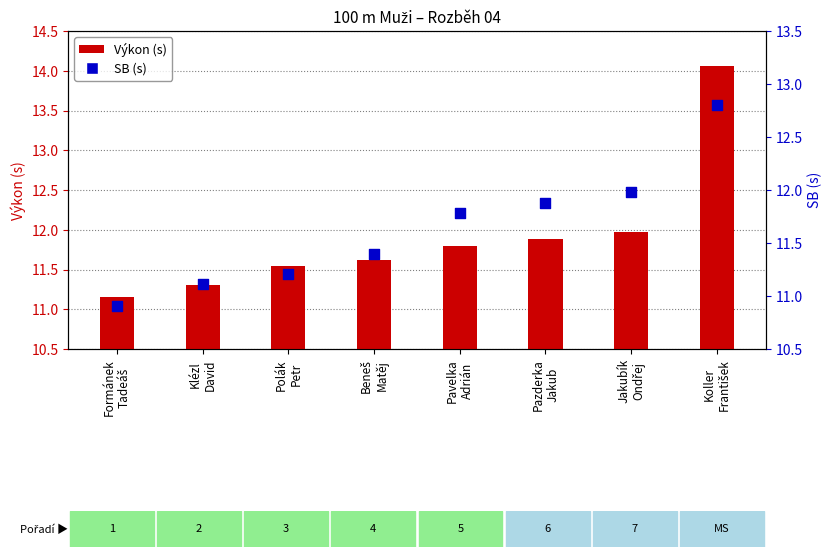

At how many categories does at least one series exceed 13?

1